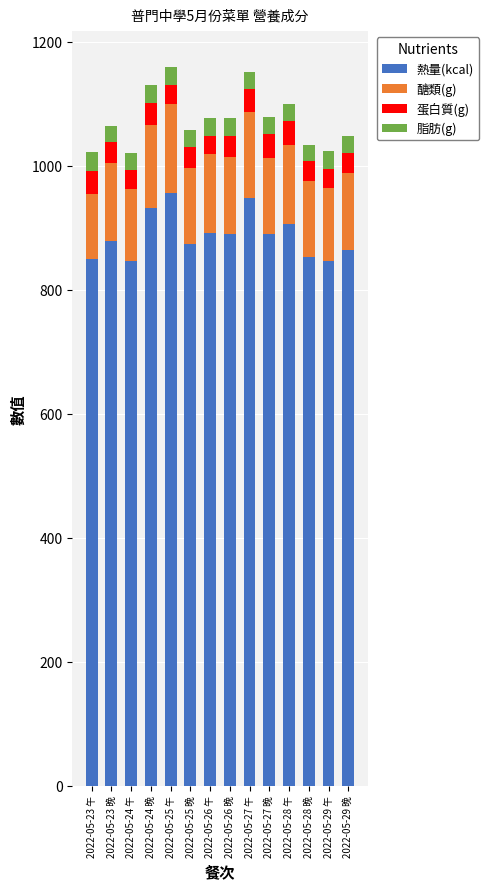

How many bars are there in total?

14